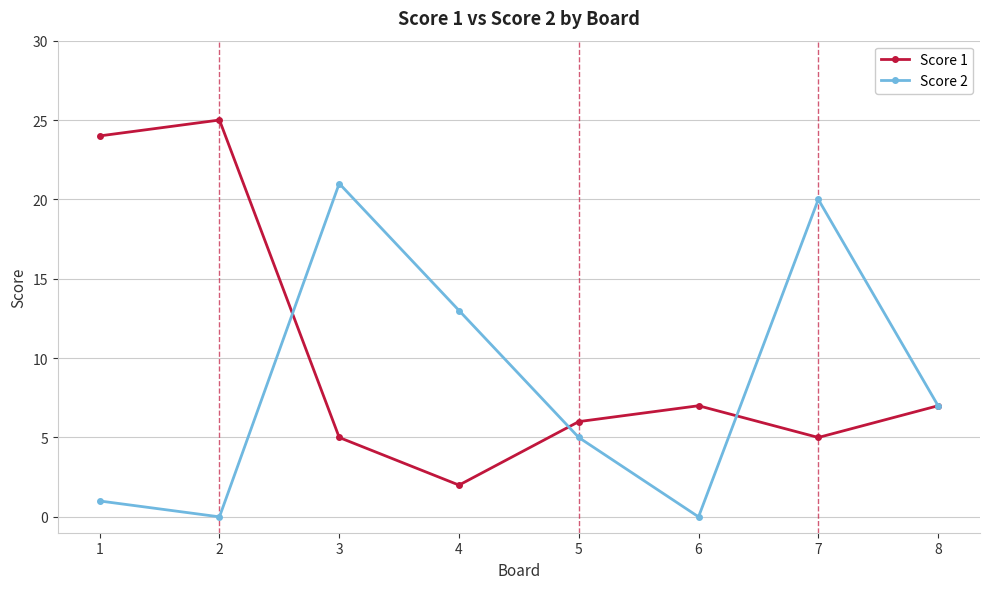

The value of Score 2 at 7 is 20. True or false?

True